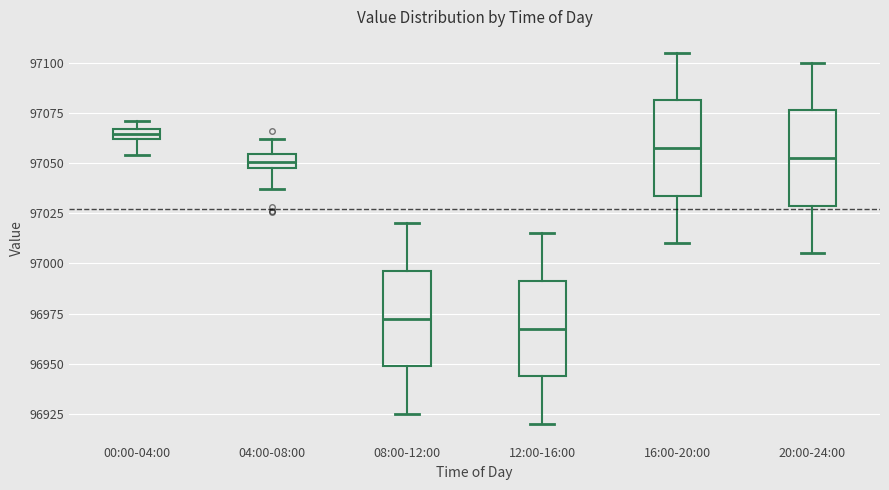

Which box's median line is the highest?

00:00-04:00